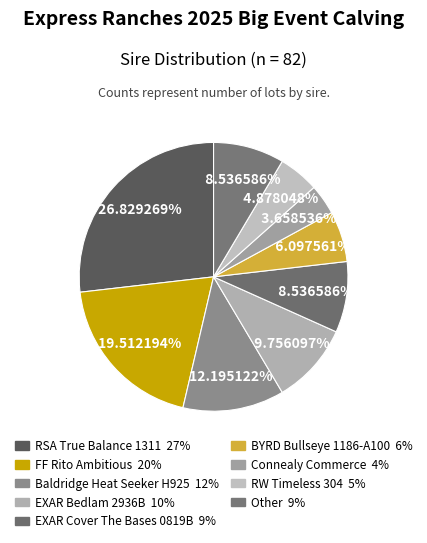

What is the total percentage of RW Timeless 304 and Connealy Commerce?

8.5%